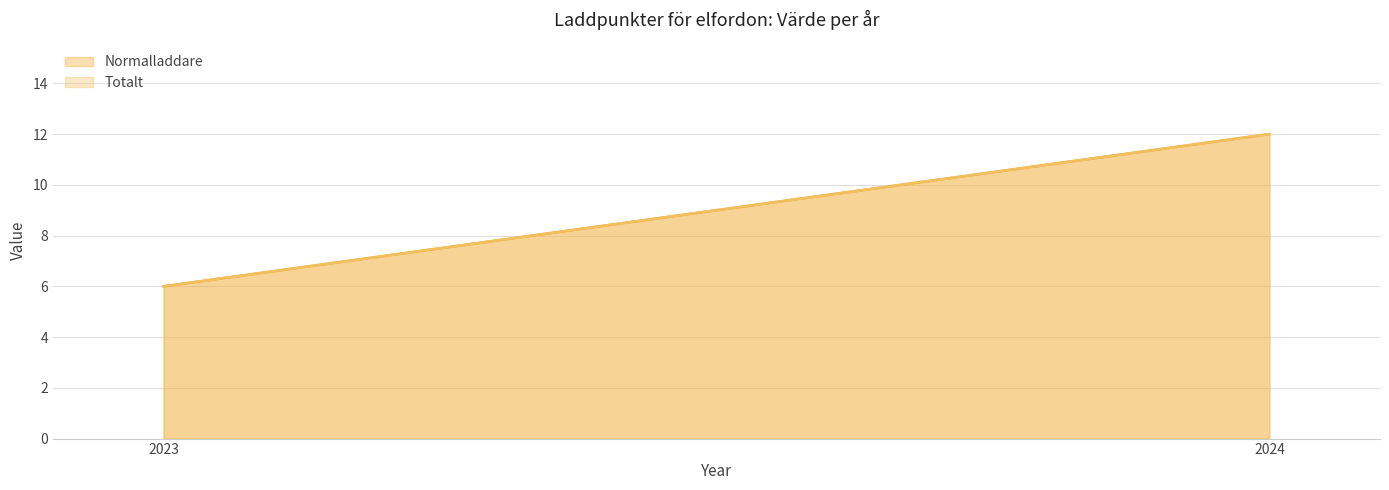

What is the value of the Totalt point at the 1st from the left?

6